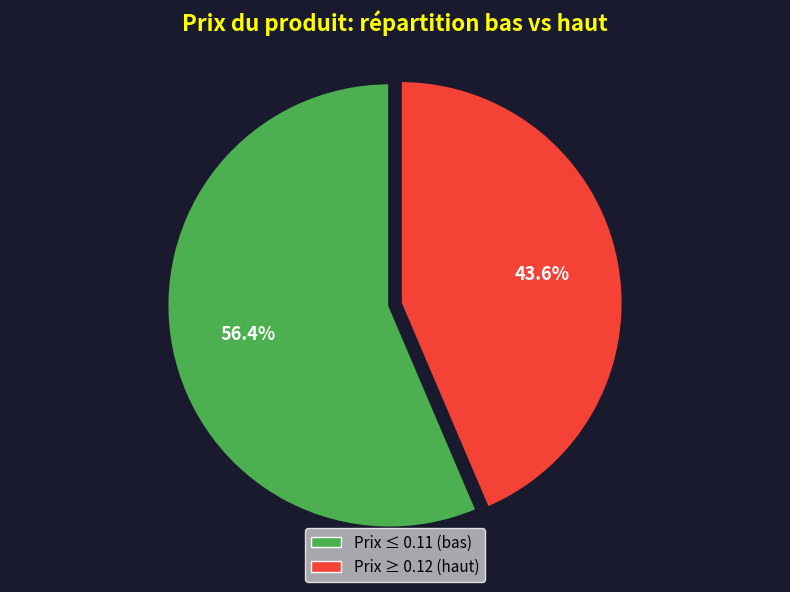

Is there a majority slice in this chart?

Yes